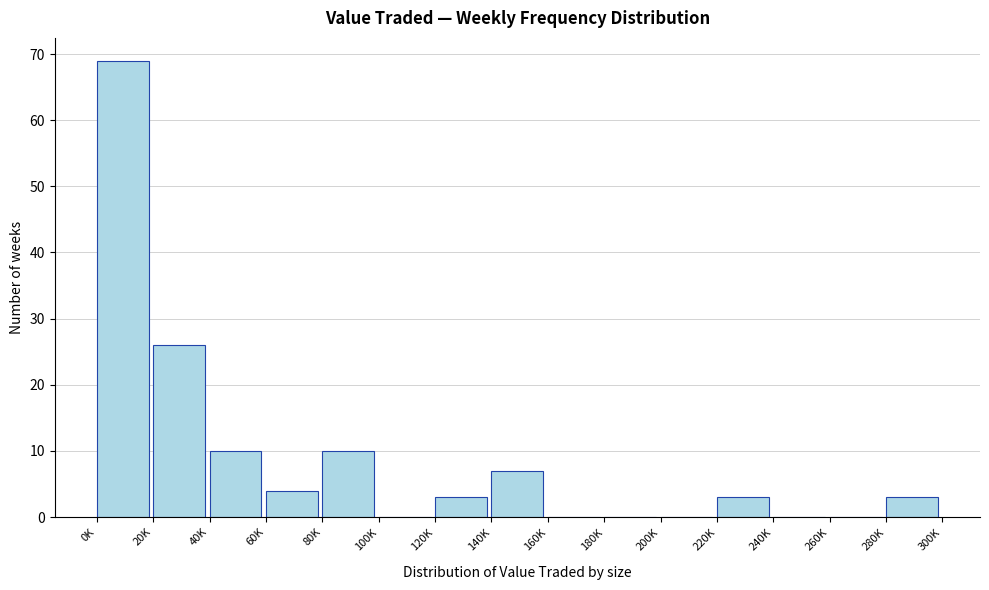

Reading right to left, transcribe all the data shown in this chart.

280K=3	260K=0	240K=0	220K=3	200K=0	180K=0	160K=0	140K=7	120K=3	100K=0	80K=10	60K=4	40K=10	20K=26	0K=69